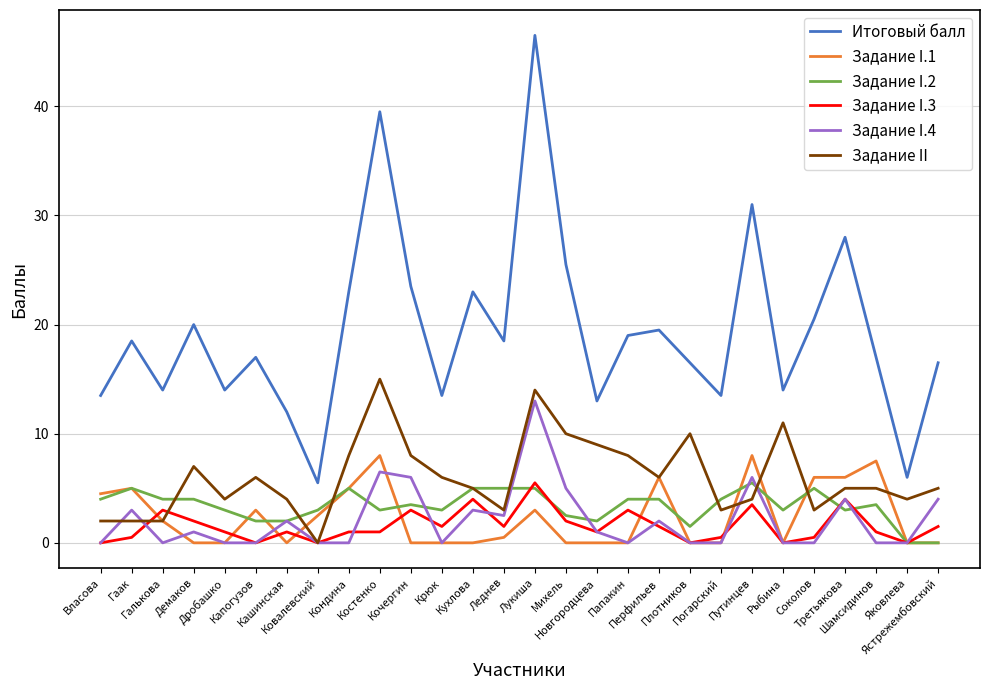

Which series ends up on top after the final intersection of Задание II and Задание I.3?

Задание II